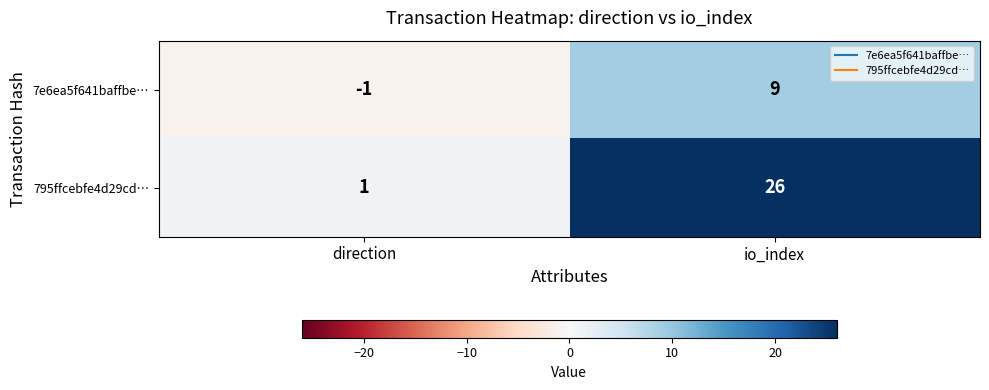

Reading left to right, extract all data points from this chart.

7e6ea5f641baffbe…: direction=-1	io_index=9
795ffcebfe4d29cd…: direction=1	io_index=26